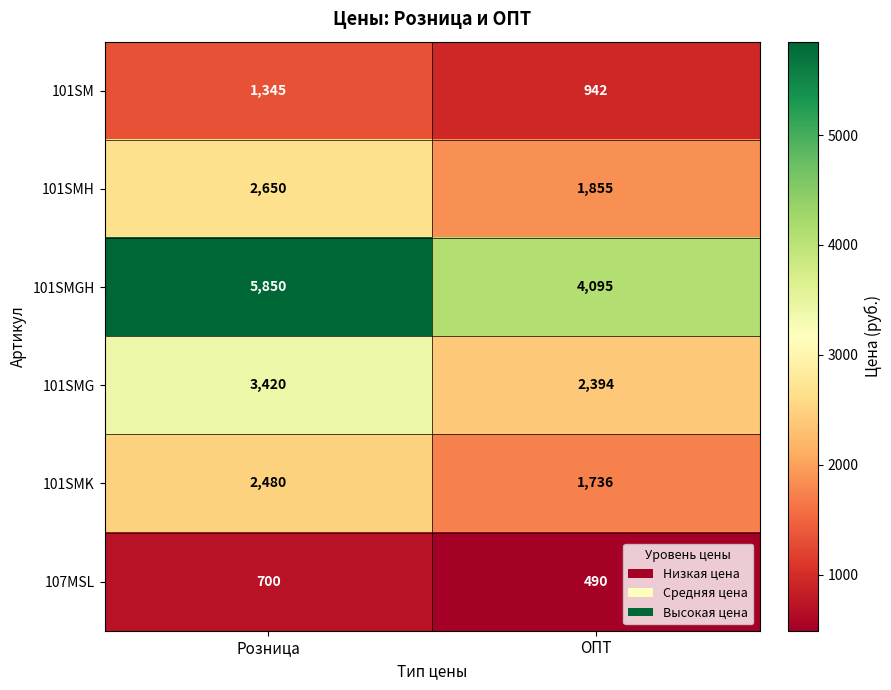

At which label does 101SMH reach its minimum?

ОПТ